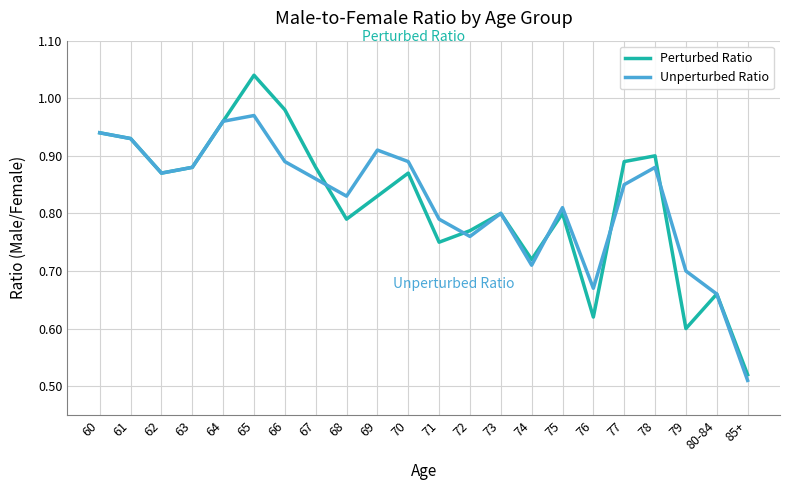

The value of Perturbed Ratio at 65 is 1.5. True or false?

False